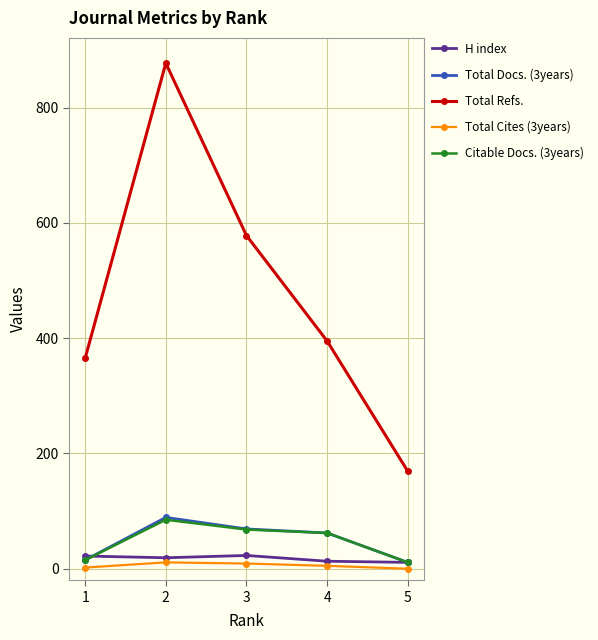

The value of Total Refs. at 1 is 152. True or false?

False